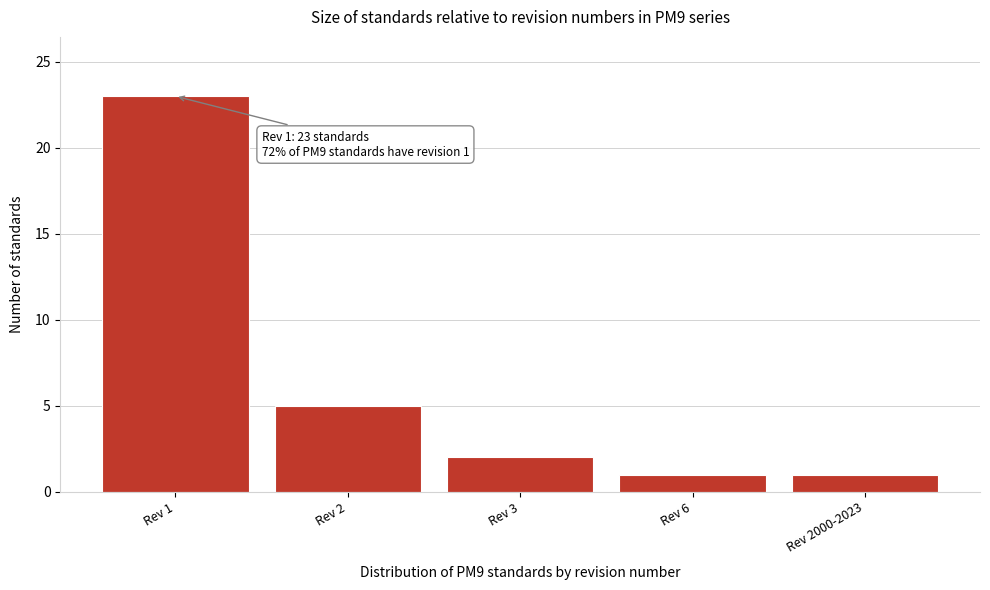

Reading left to right, extract all data points from this chart.

Rev 1=23	Rev 2=5	Rev 3=2	Rev 6=1	Rev 2000-2023=1